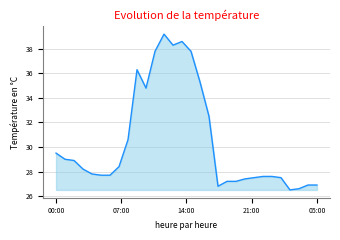

What is the minimum value shown in the chart?

26.5